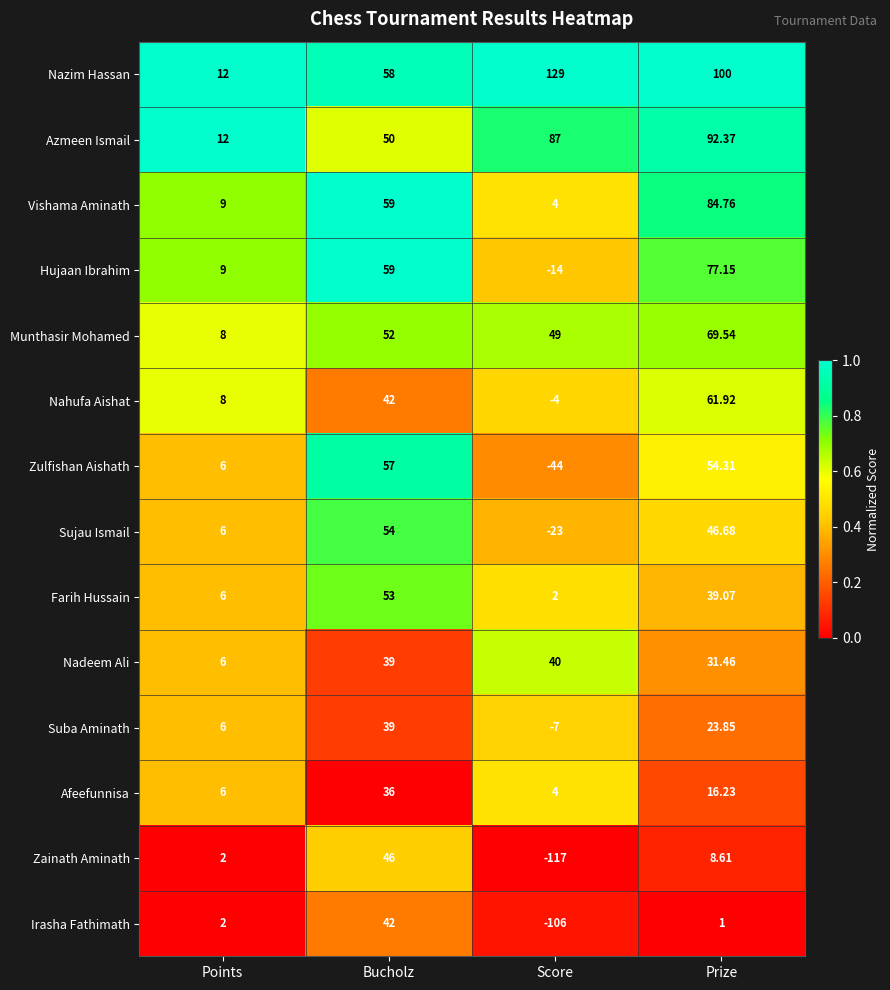

List the series in order of their peak value, lowest first.

Afeefunnisa, Suba Aminath, Nadeem Ali, Irasha Fathimath, Zainath Aminath, Farih Hussain, Sujau Ismail, Zulfishan Aishath, Nahufa Aishat, Munthasir Mohamed, Hujaan Ibrahim, Vishama Aminath, Azmeen Ismail, Nazim Hassan